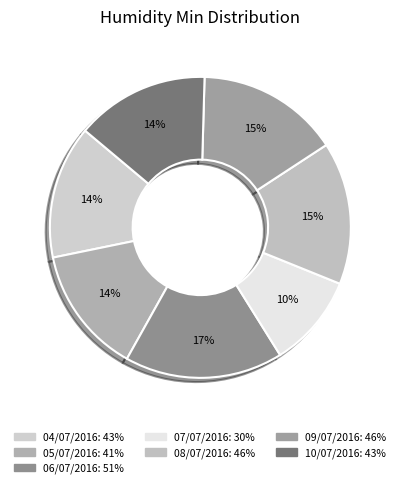

The 08/07/2016 slice represents 15% of the pie. True or false?

True